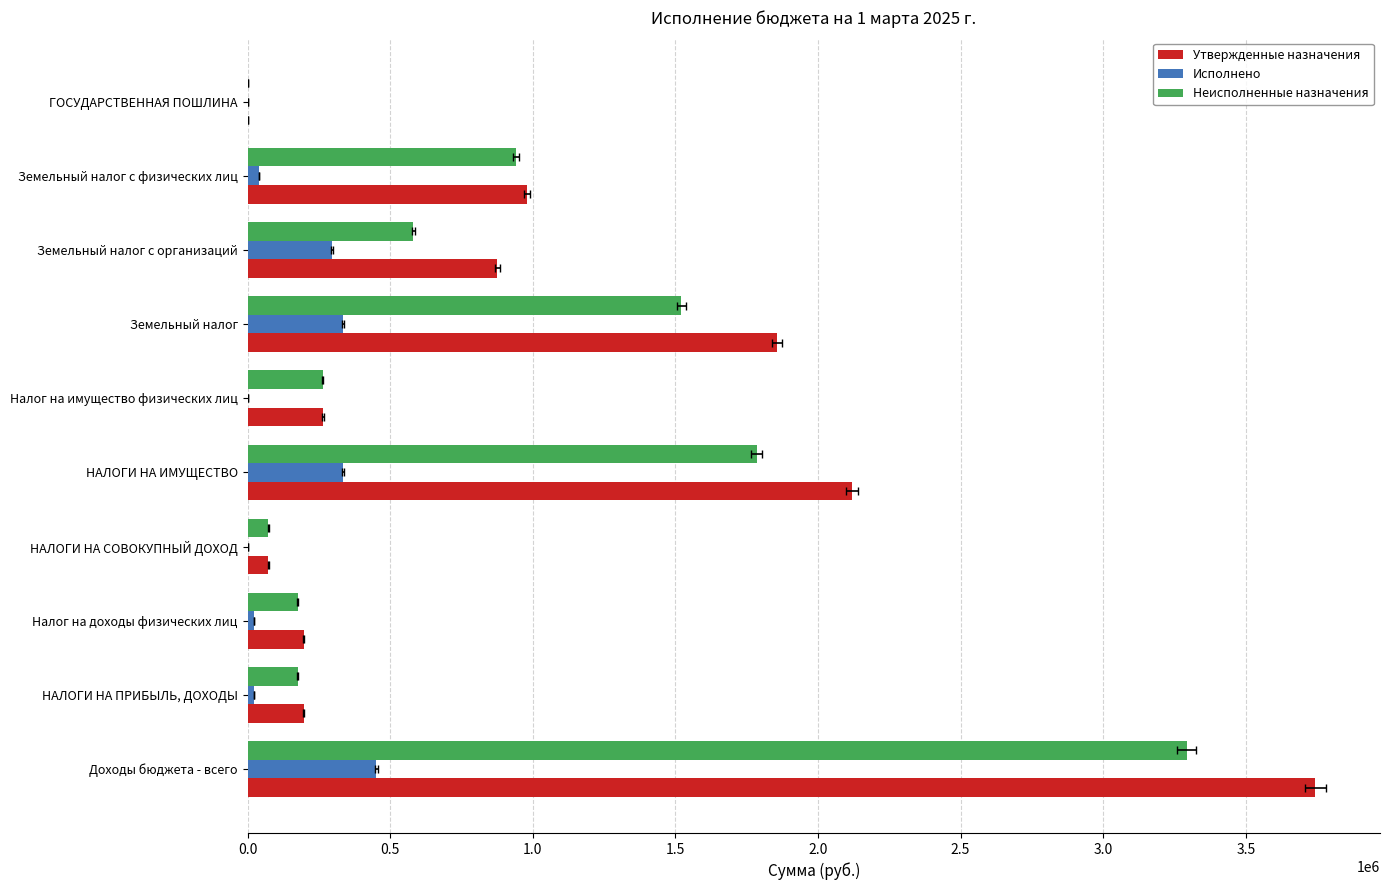

True or false: Неисполненные назначения has a value of 72844.8 at НАЛОГИ НА СОВОКУПНЫЙ ДОХОД.

True